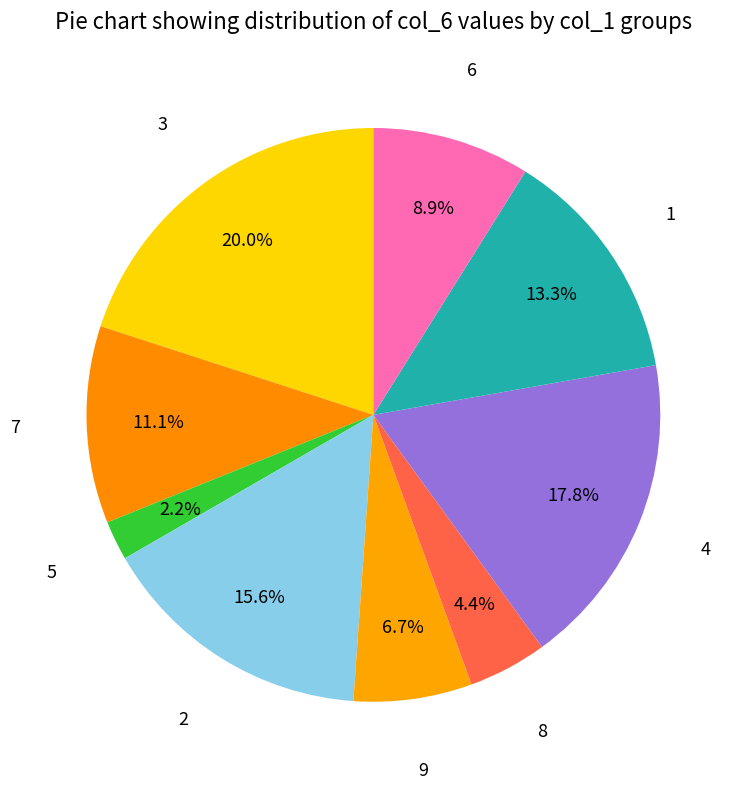

Which category has the biggest portion of the pie?

3